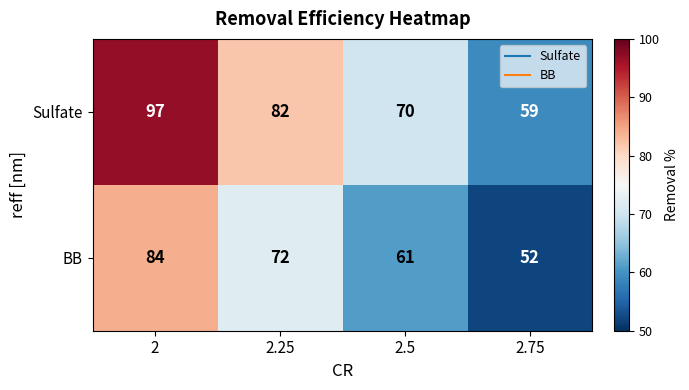

True or false: Sulfate has a value of 17 at 2.5.

False